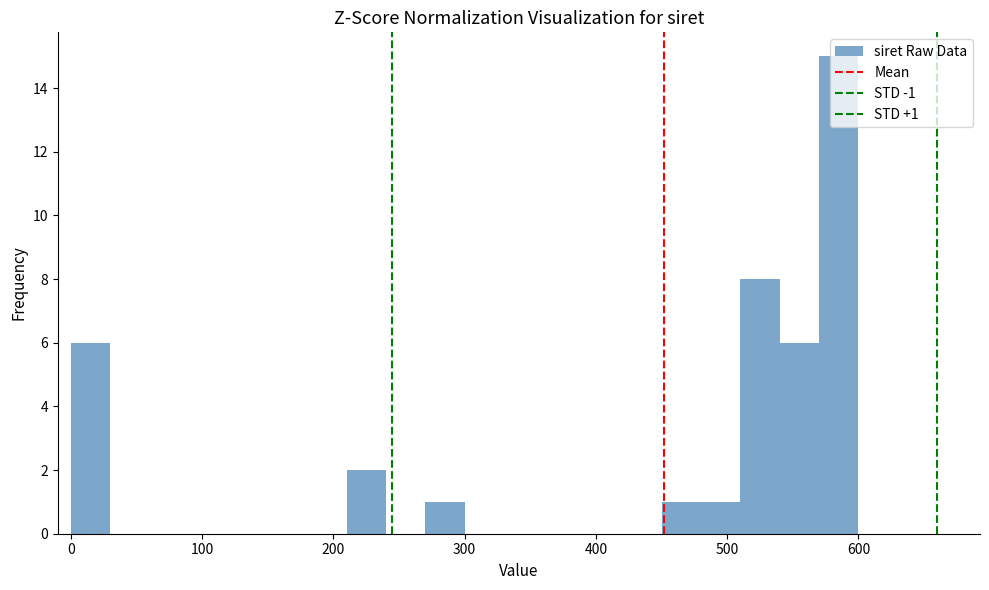

Around what value on the x-axis is the tallest bar? Give the approximate position of its centre, as read against the axis.

590